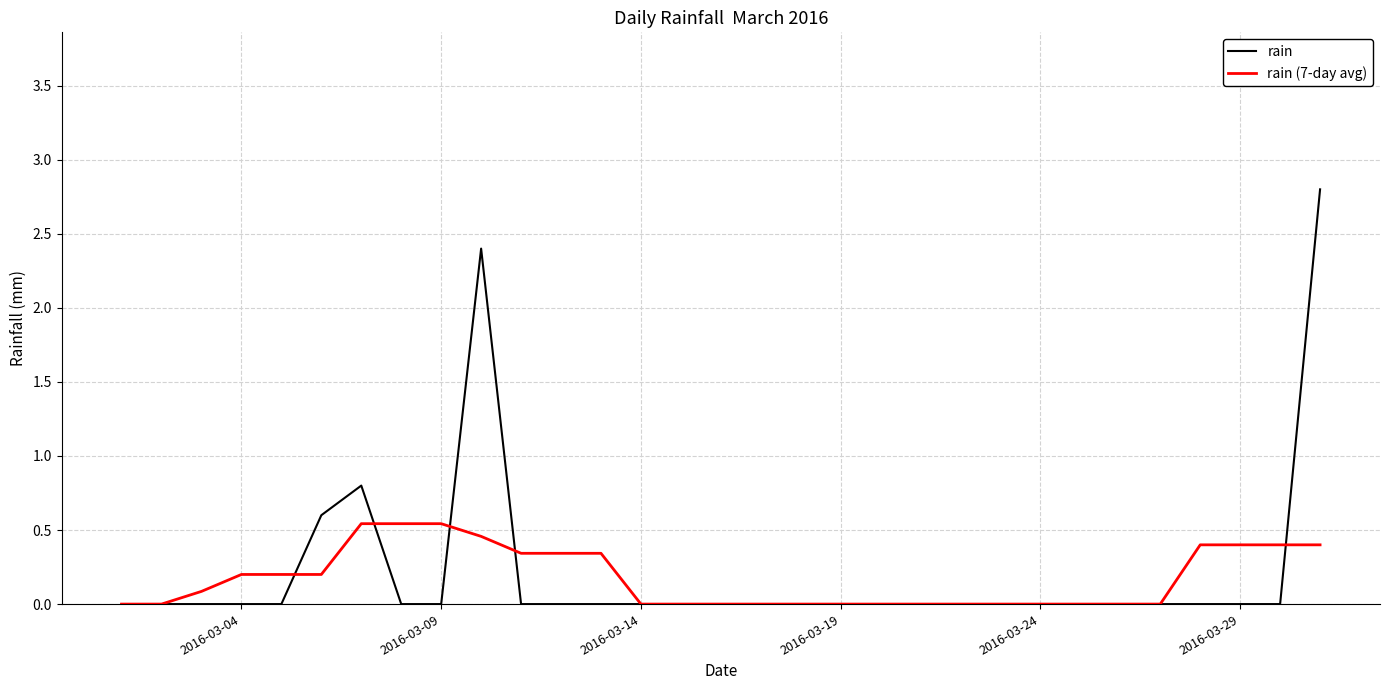

Does the chart have visible grid lines?

Yes